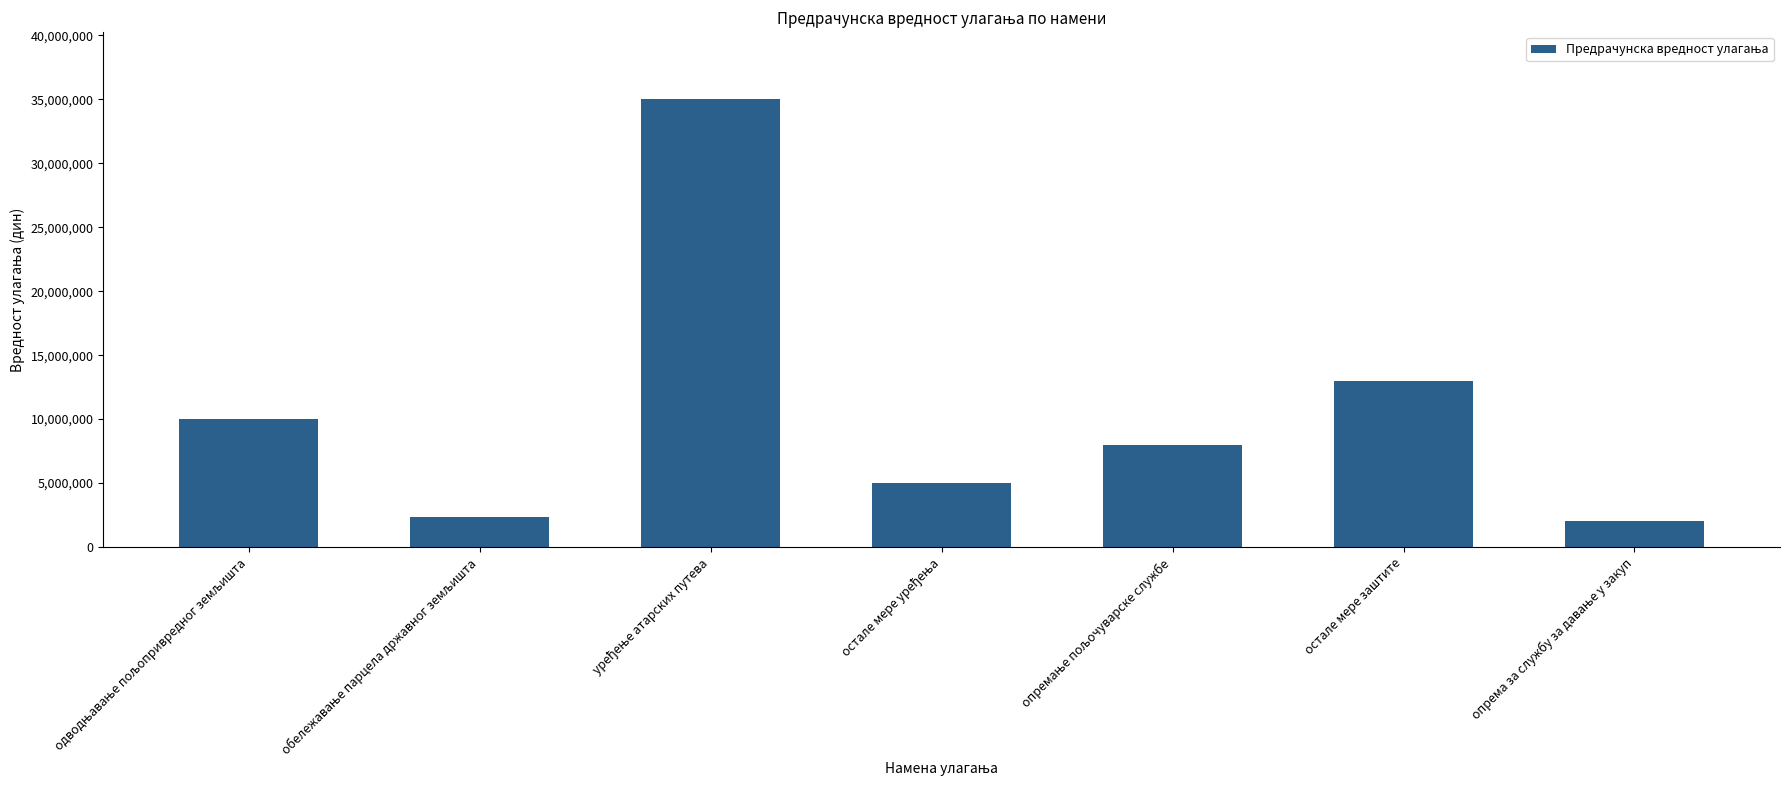

What is the maximum value shown in the chart?

35000000